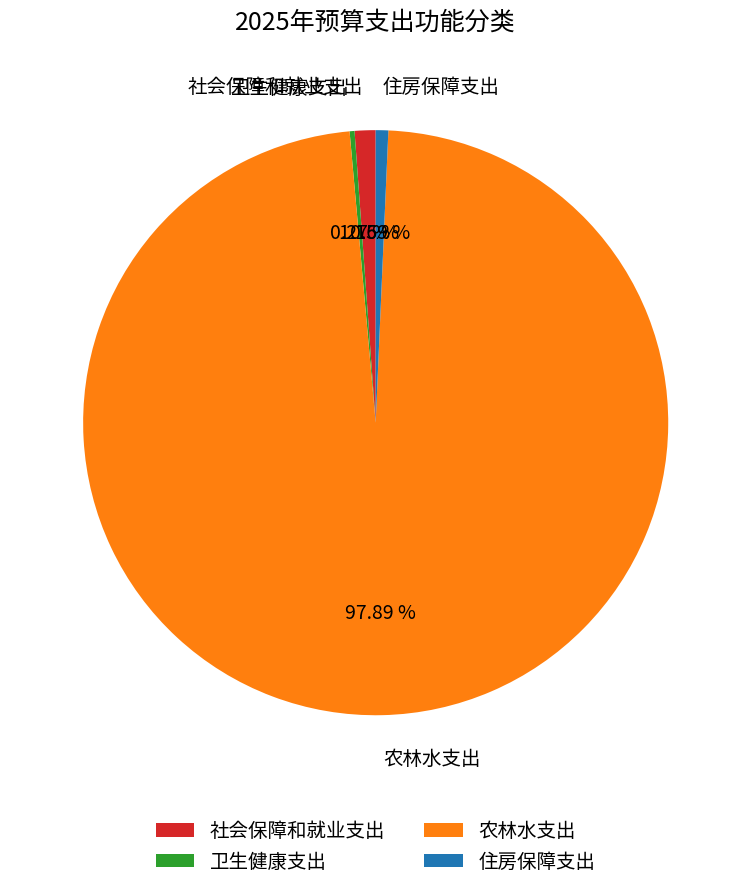

Approximately how many times larger is the value at 社会保障和就业支出 compared to 住房保障支出?

1.7